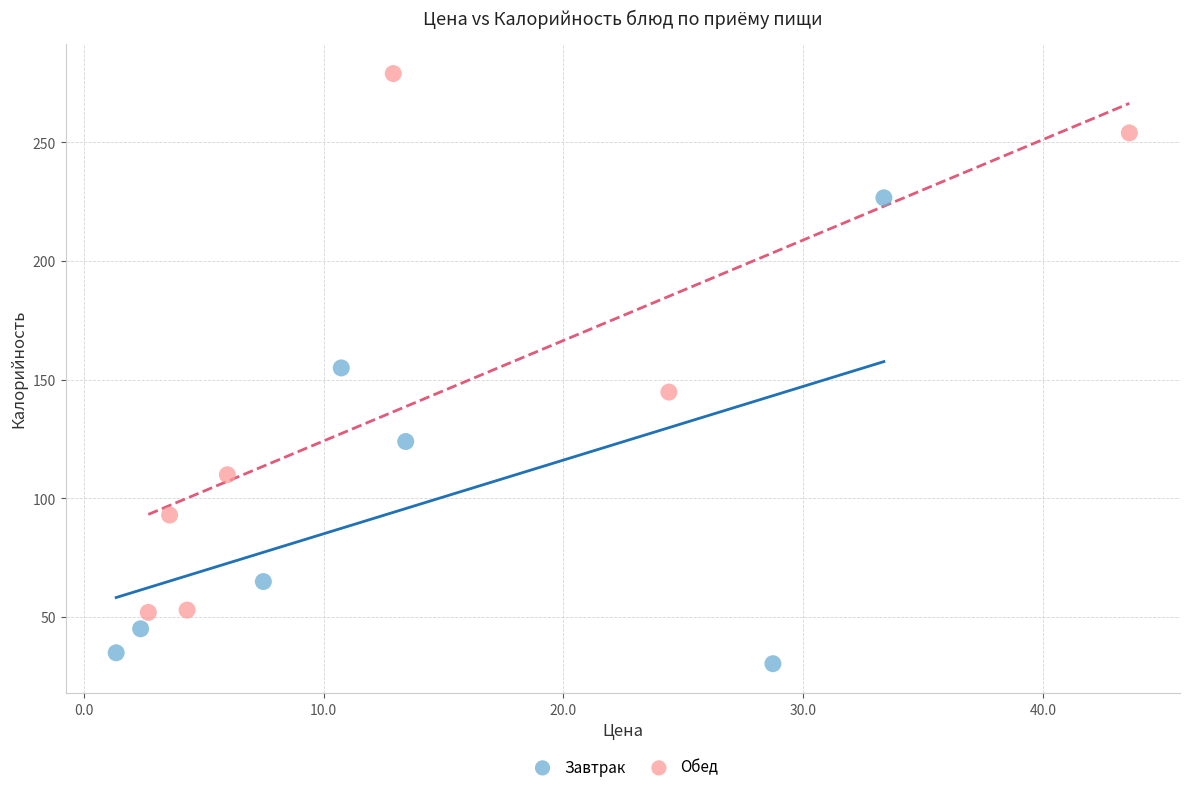

Which series reaches the maximum Y coordinate?

Обед